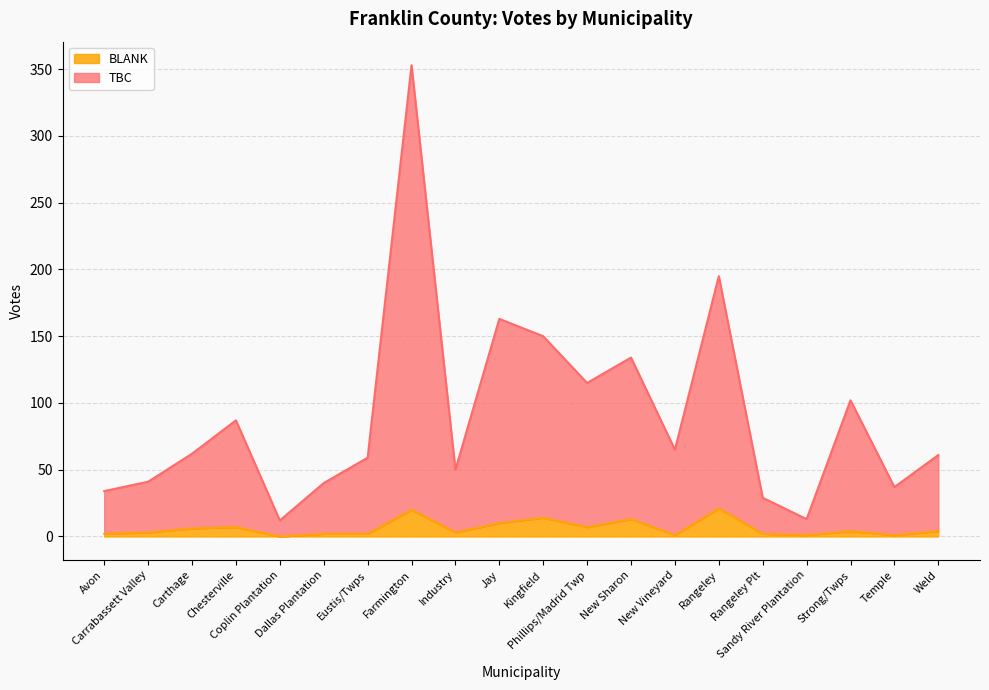

What is the total value across all series at Sandy River Plantation?

13